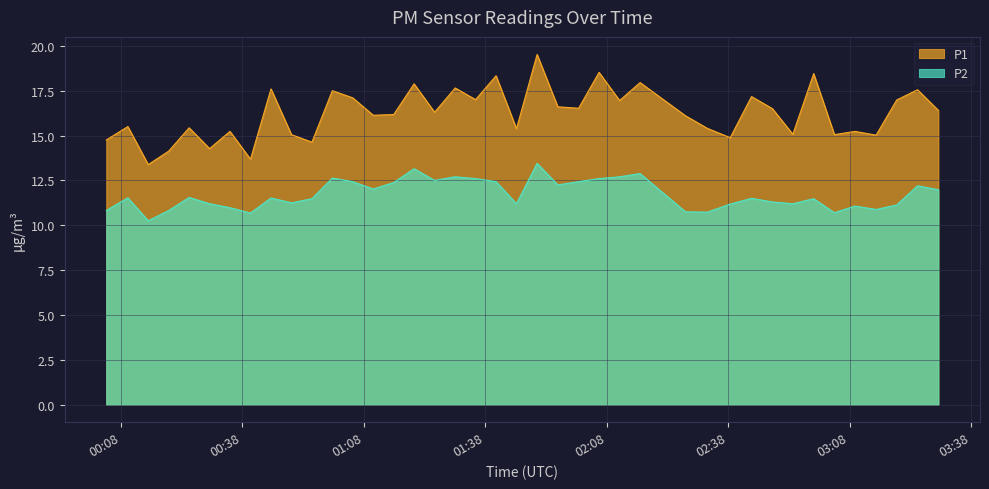

What is the greatest value displayed?

19.5